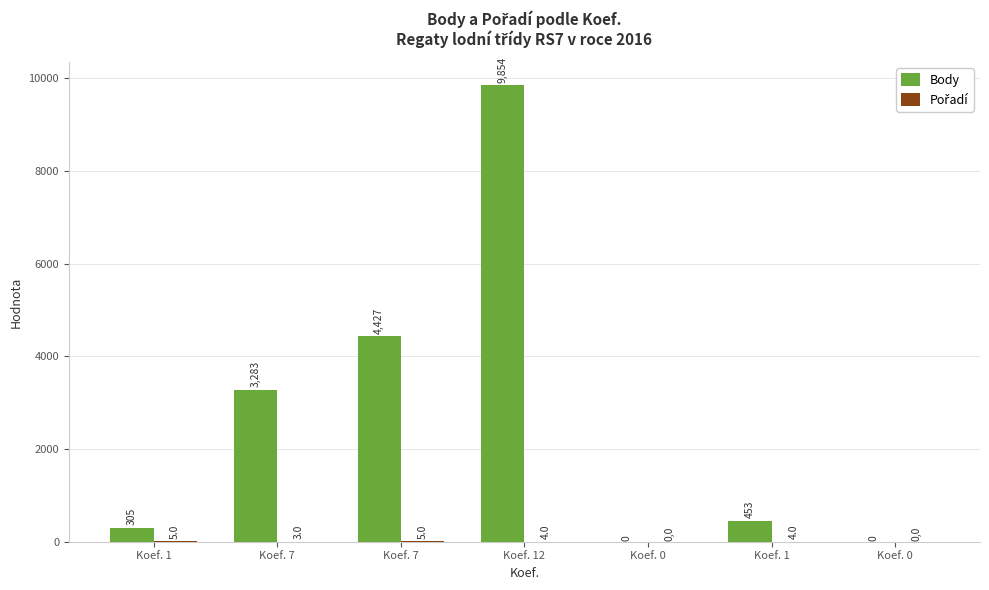

Rank the series by their average value, from lowest to highest.

Pořadí, Body